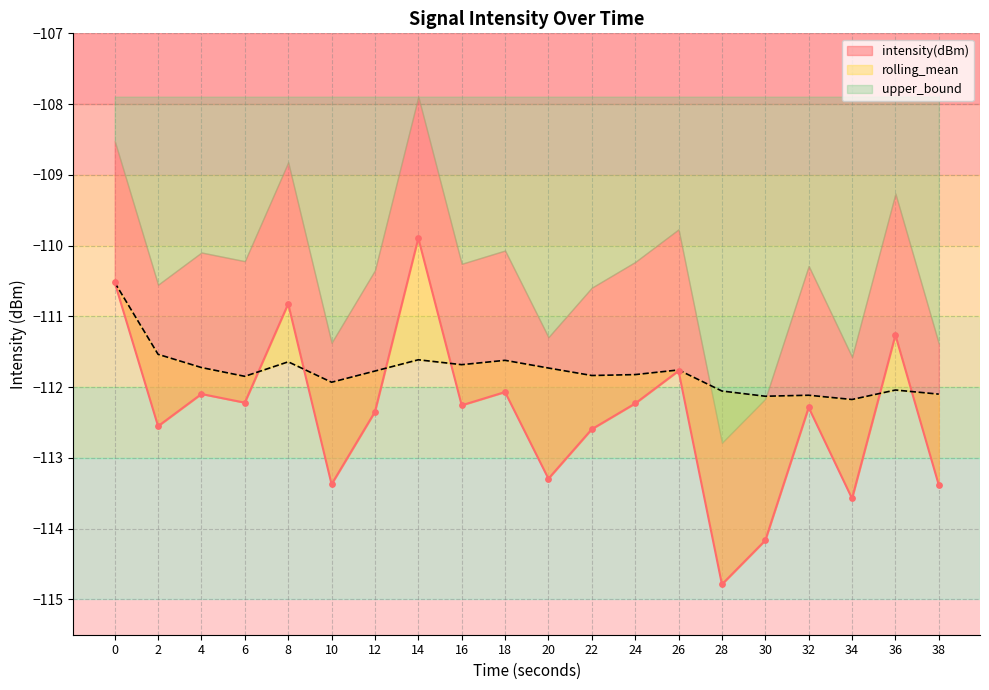

At how many categories does at least one series exceed -113?

20